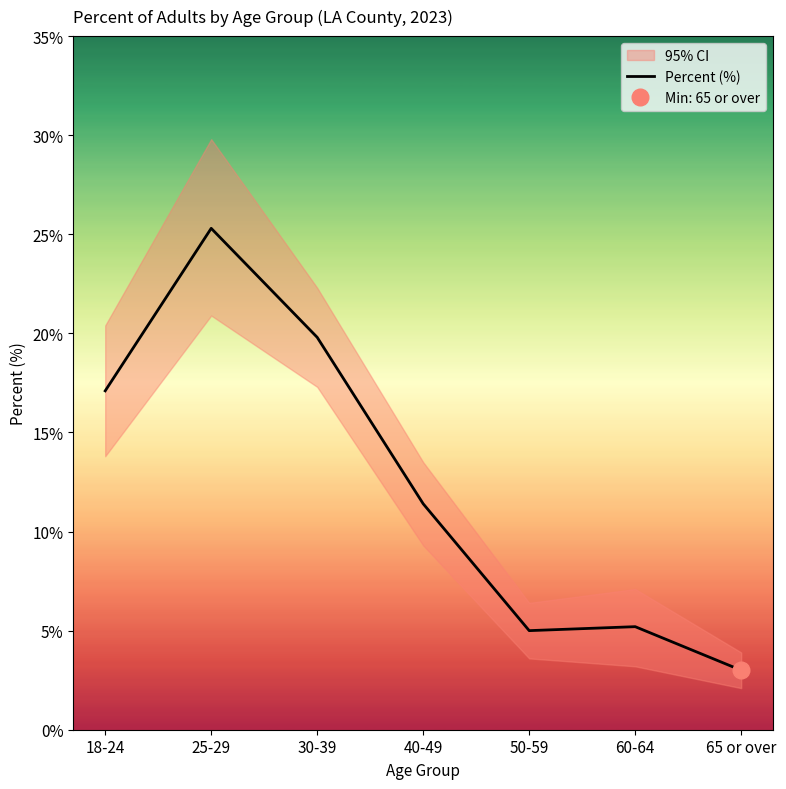

What is the change in value from 18-24 to 25-29?

+8.2